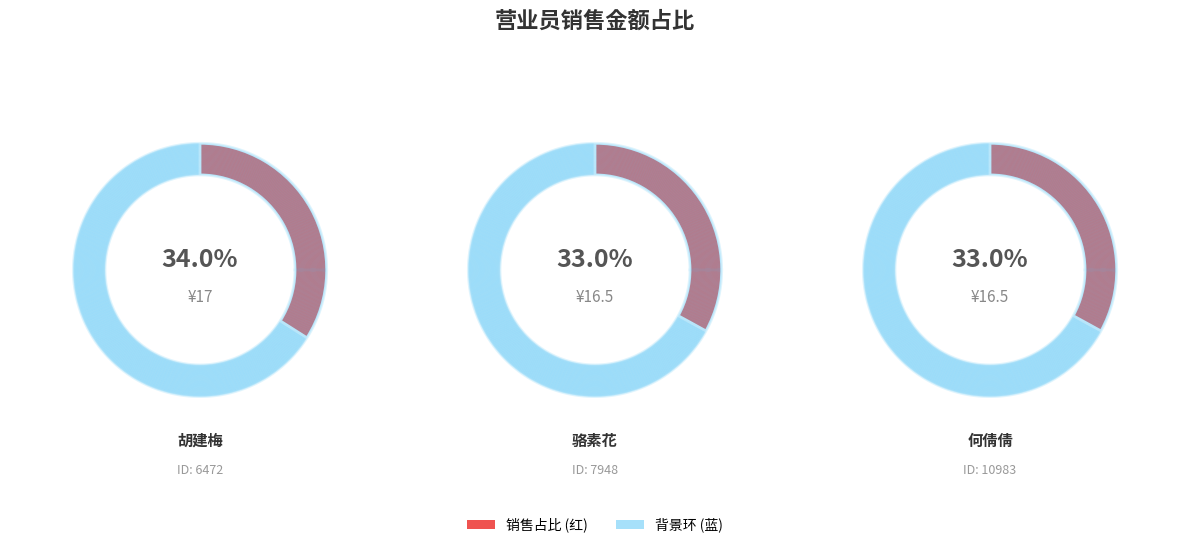

Rank the categories by value from lowest to highest.

7948, 10983, 6472